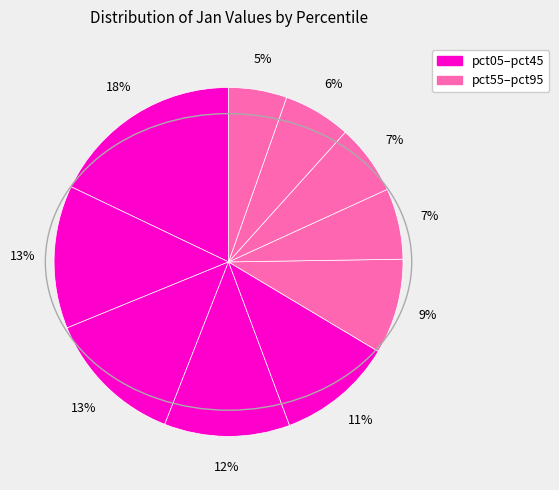

What is the largest slice in the pie chart?

pct05